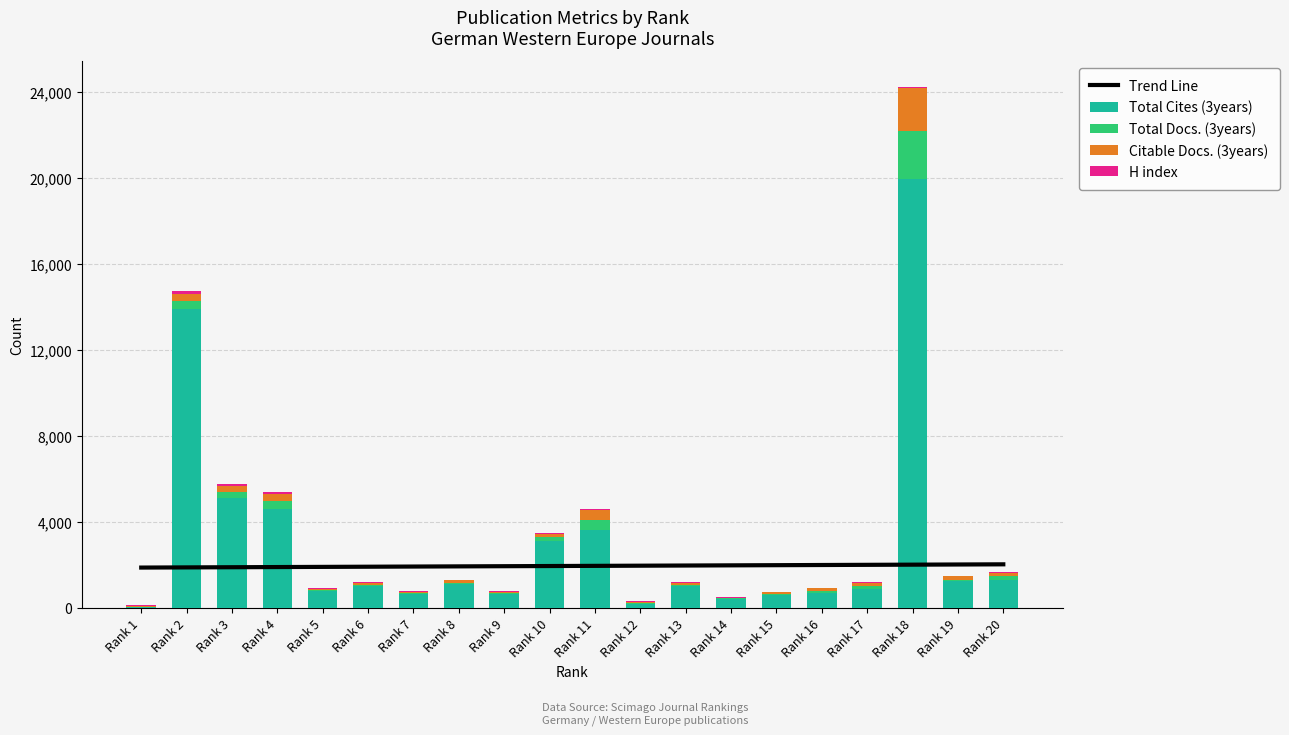

What value does the Total Docs. (3years) series have at Rank 19?

69.0